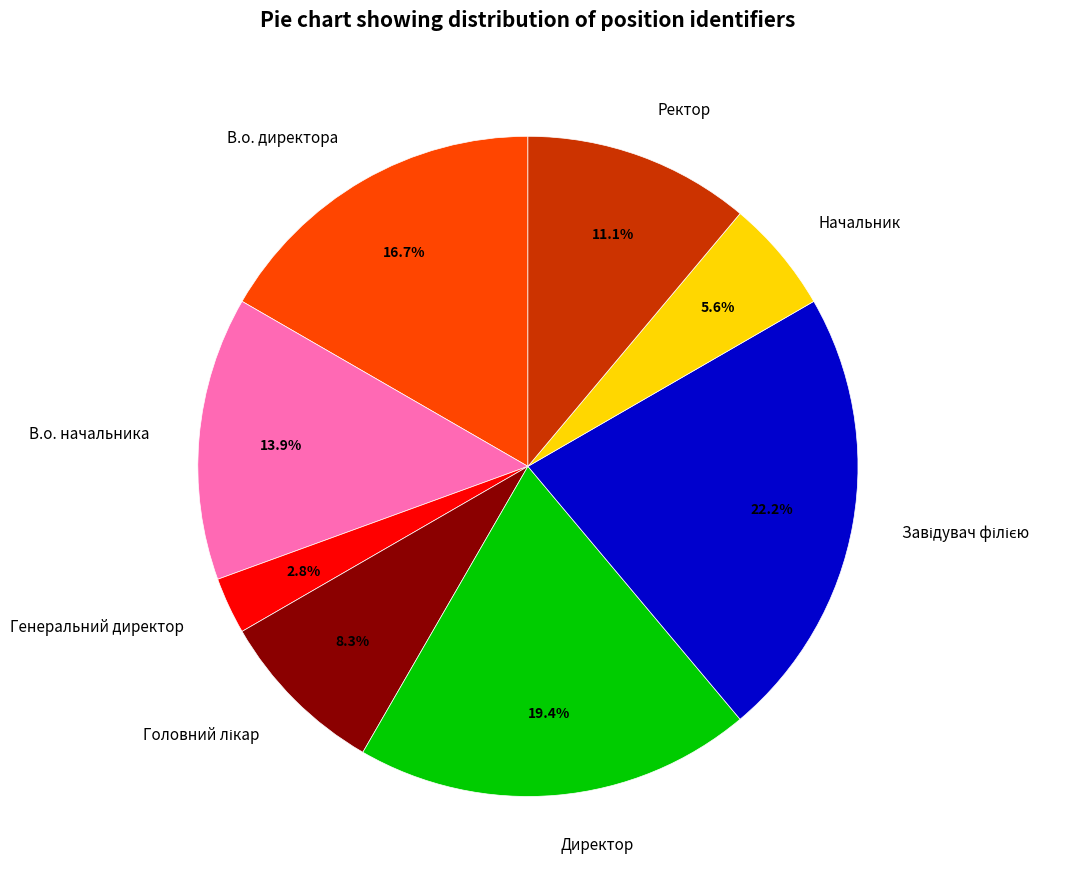

Is В.о. начальника the majority of the pie?

No